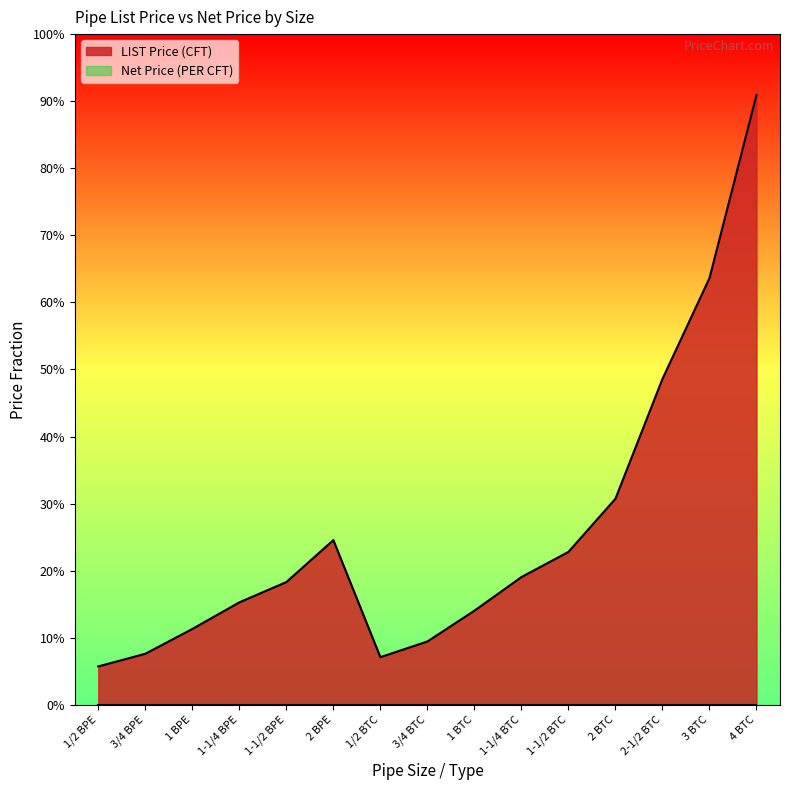

How many values are below 548?

7